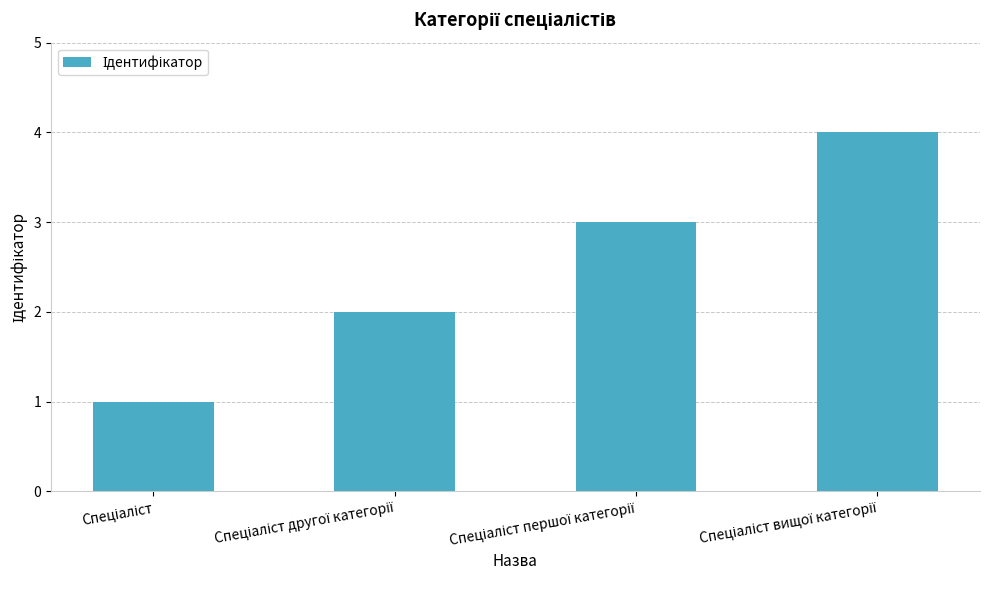

Reading left to right, extract all data points from this chart.

1	2	3	4